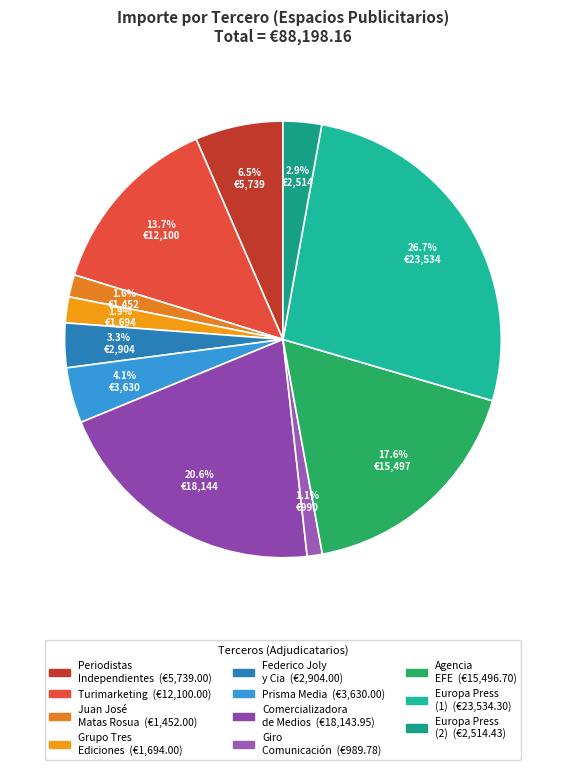

Count the number of slices in the pie.

11